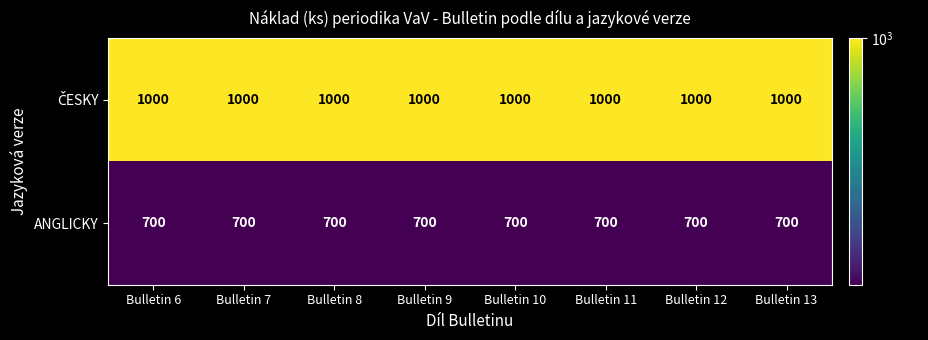

What is the spread (max minus min) of values at Bulletin 10?

300